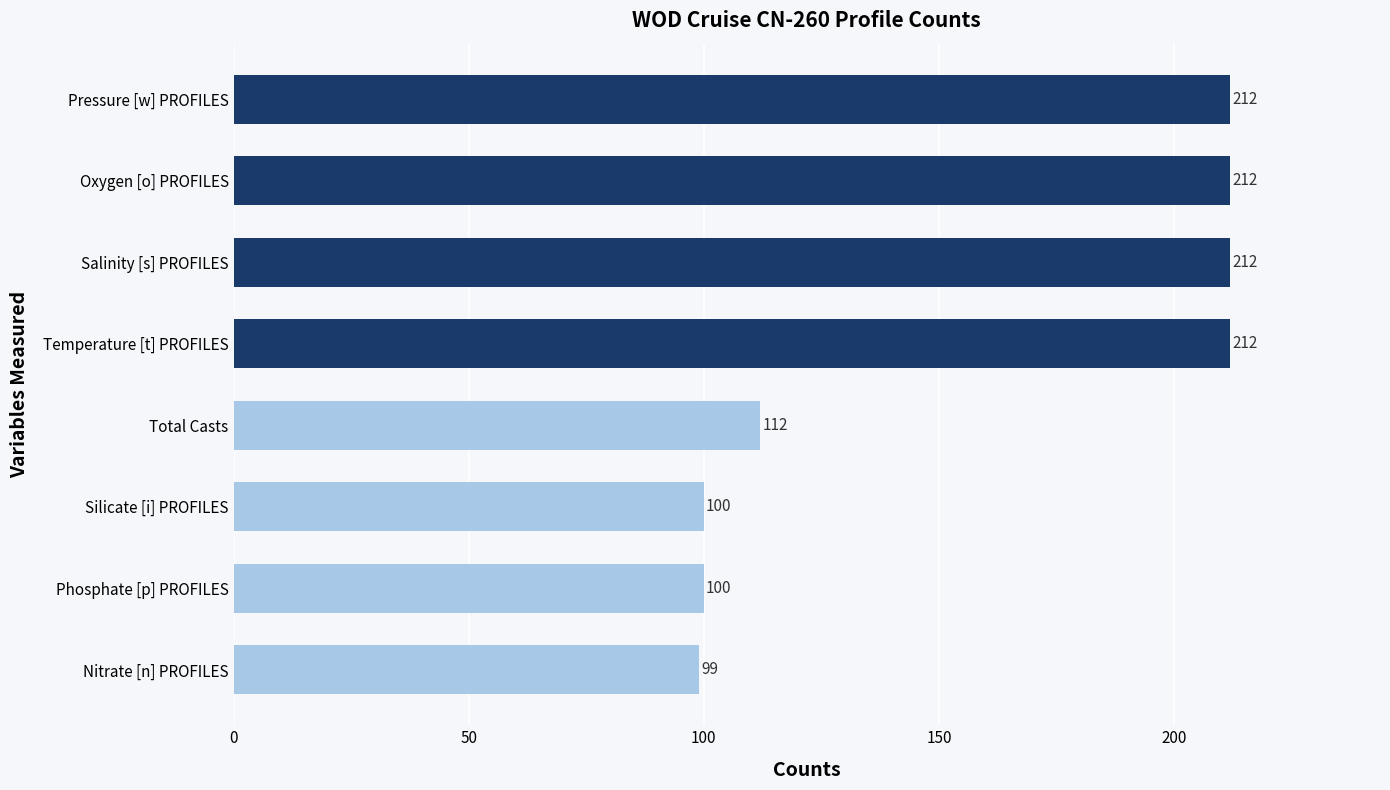

What is the sum of all values?

1259